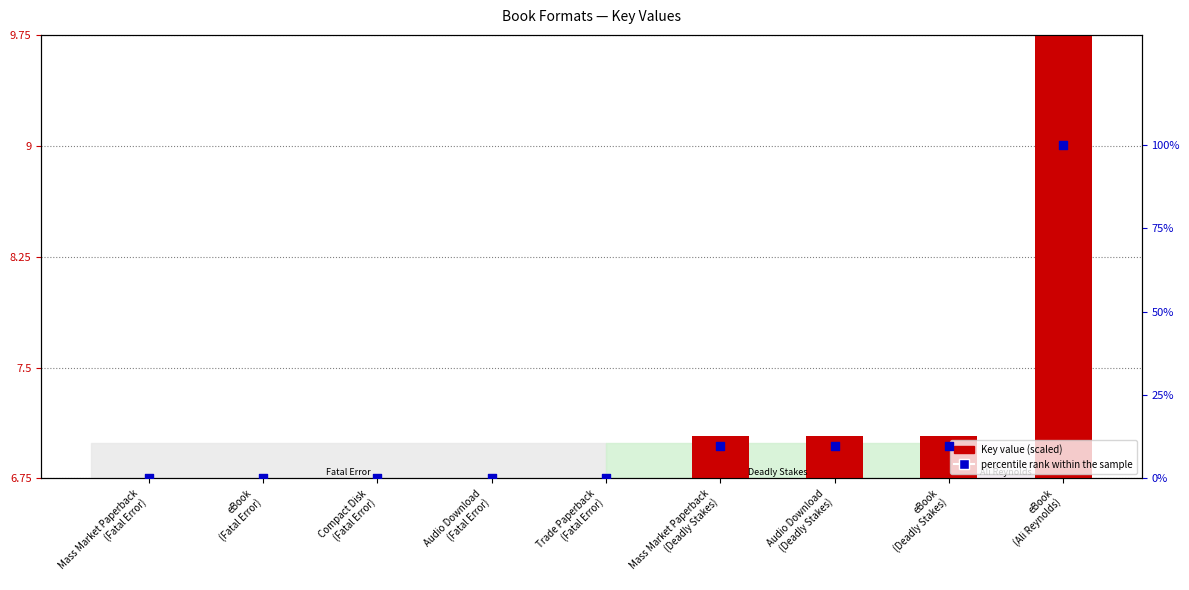

Is the value of Key (scaled) at Audio Download
(Deadly Stakes) greater than the value of percentile rank within the sample at Audio Download
(Fatal Error)?

Yes